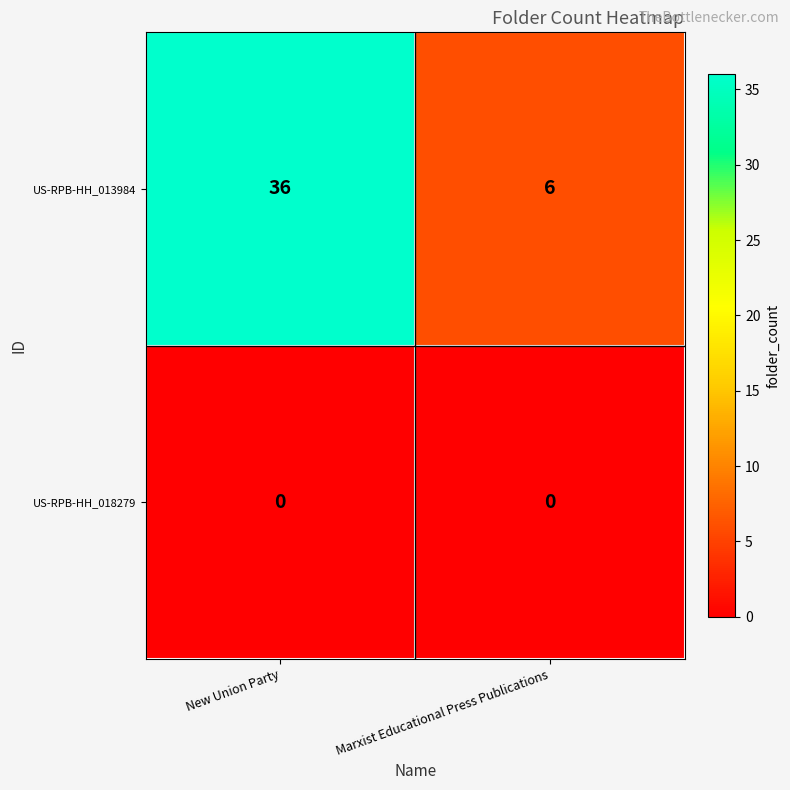

Reading right to left, what are all the values shown in this chart?

US-RPB-HH_013984: 6	36
US-RPB-HH_018279: 0	0